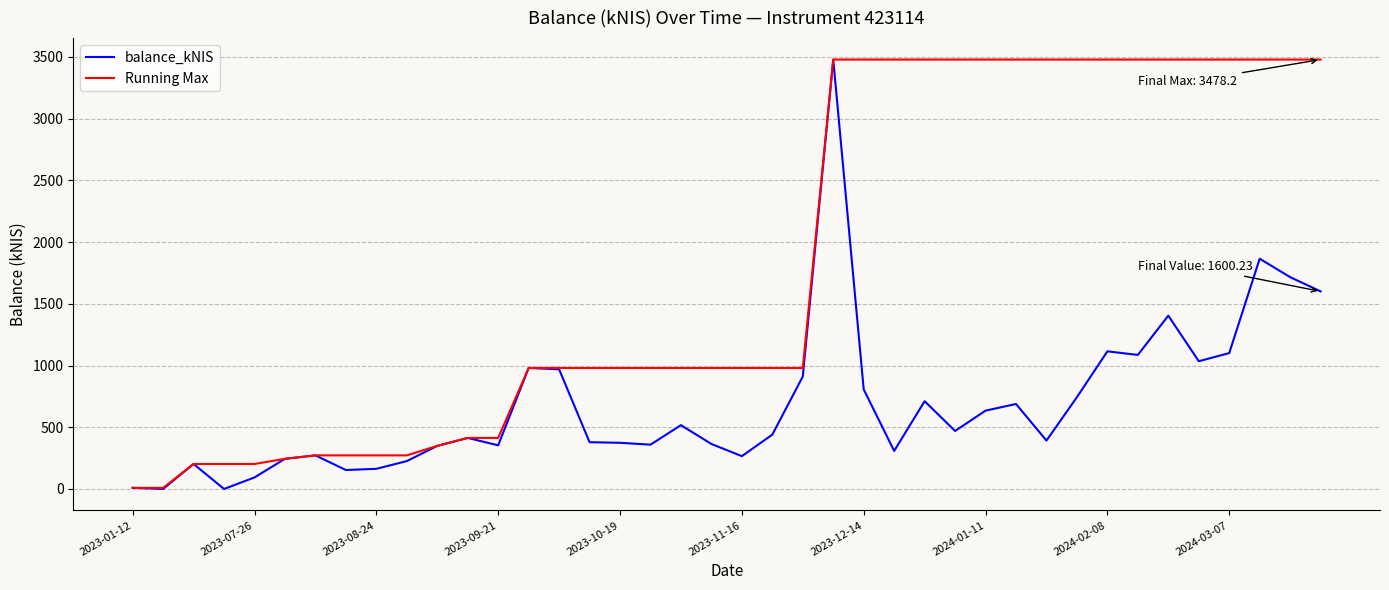

Which series has the largest total across all categories?

Running Max